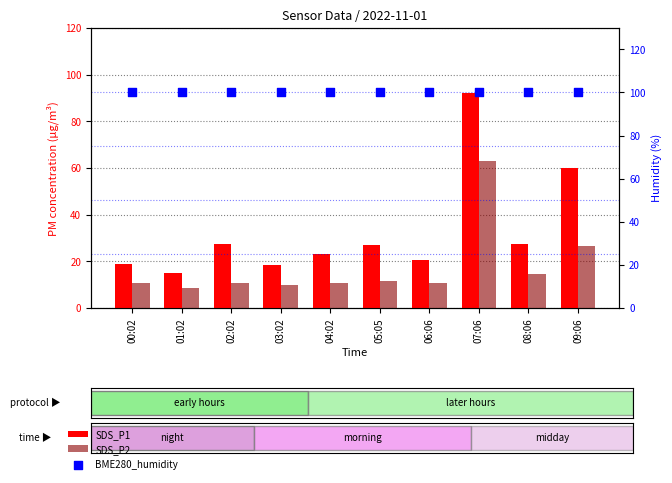

Is the value of BME280_humidity at 08:06 greater than the value of SDS_P1 at 07:06?

Yes